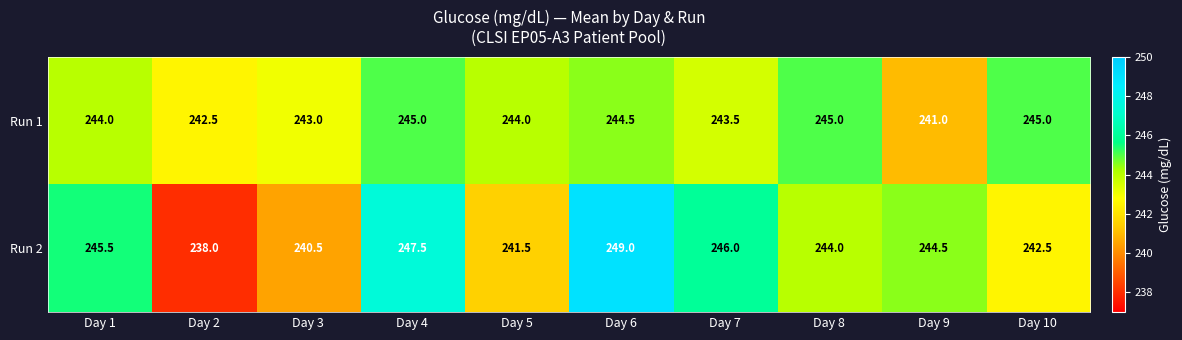

Read the Run 2 value at Day 10.

242.5